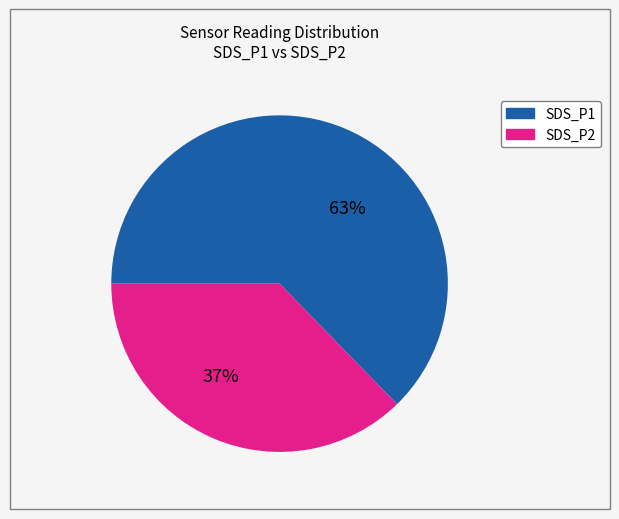

Which category has the biggest portion of the pie?

SDS_P1